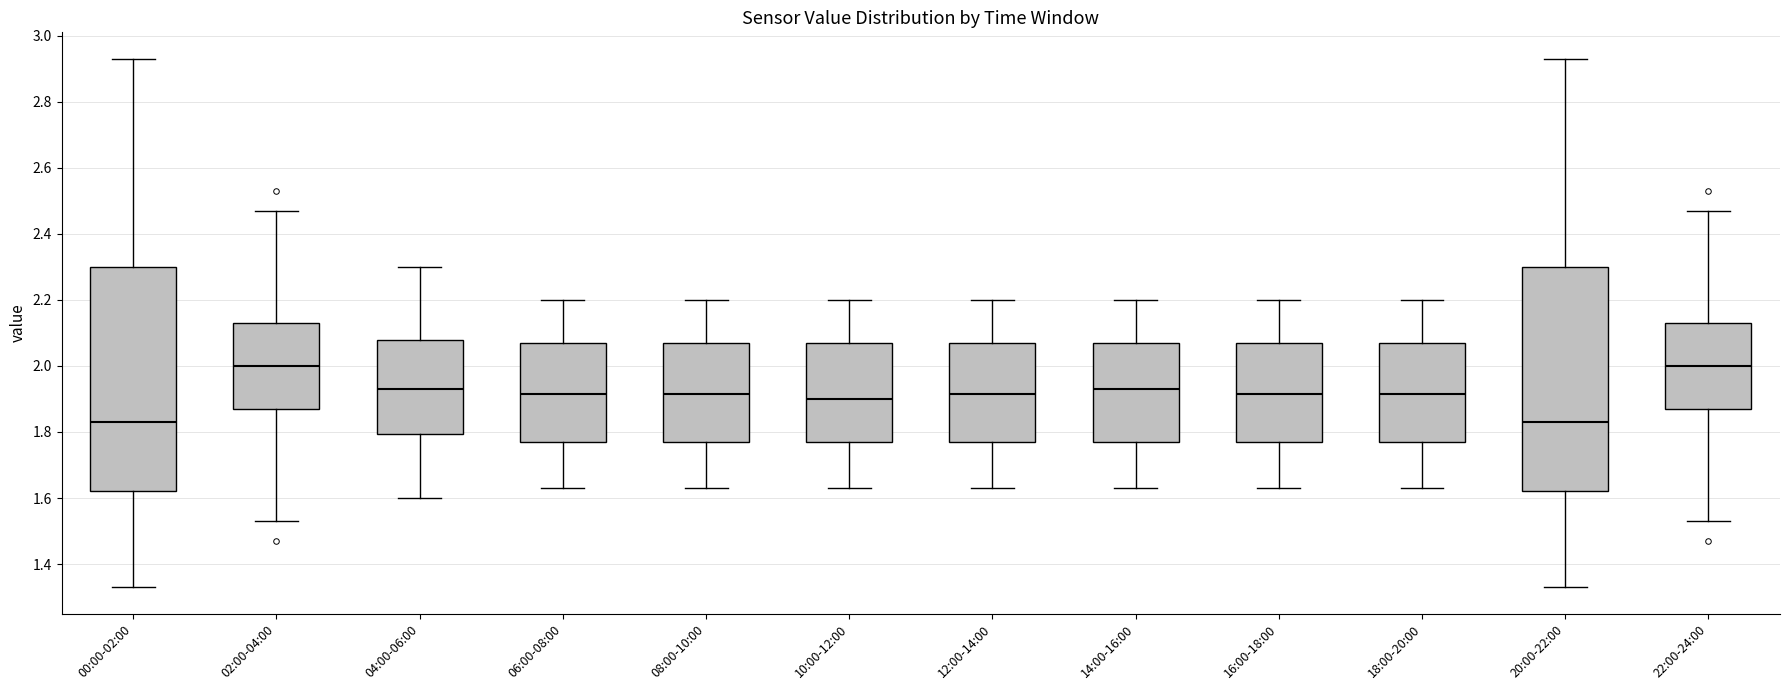

Where does the median line of the box for 04:00-06:00 sit on the y-axis? The values are not printed on the chart, so give them approximately, as read against the axis.

1.94